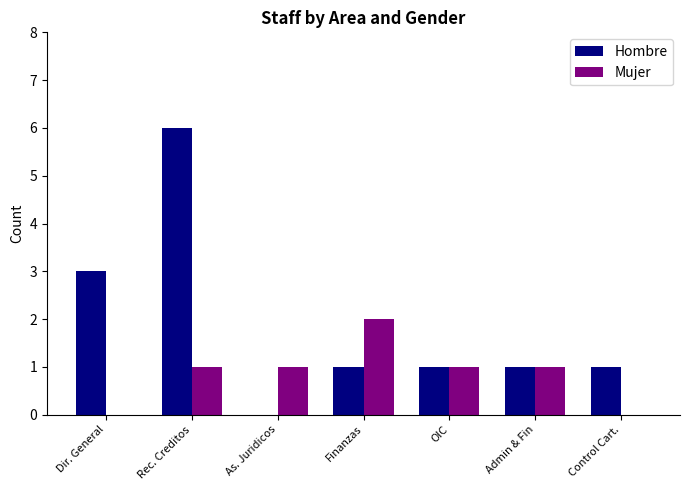

At which category is the sum across all series the highest?

Rec. Creditos